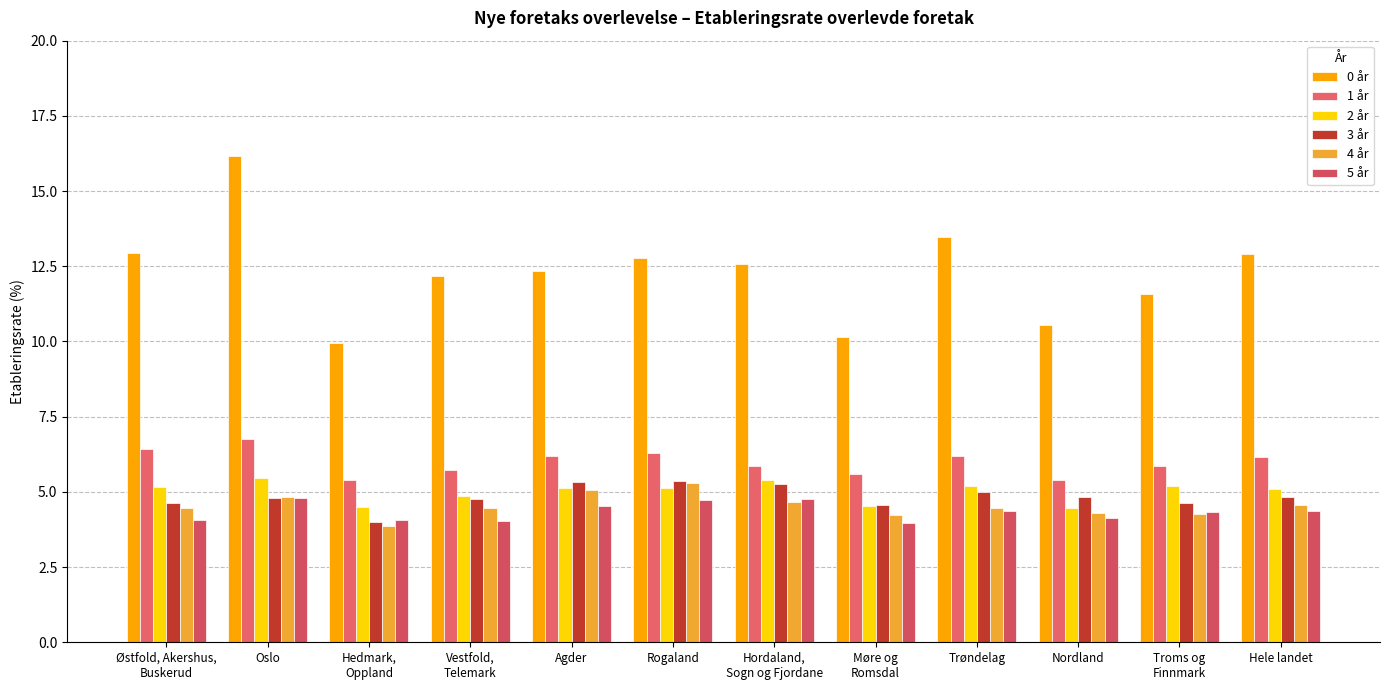

What are all the series names shown in the legend?

0 år, 1 år, 2 år, 3 år, 4 år, 5 år